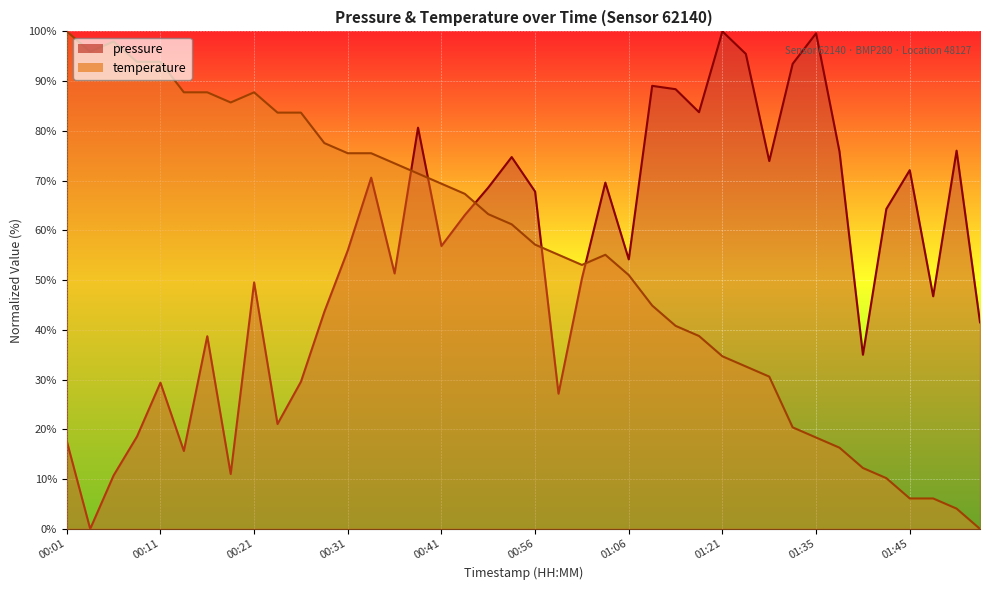

How many data points in pressure are less than 56?

20